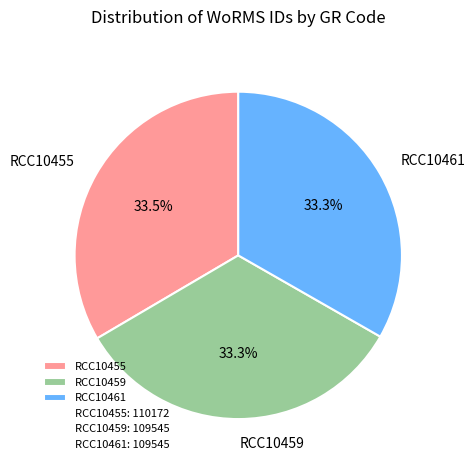

Is there any slice that represents more than half of the pie?

No